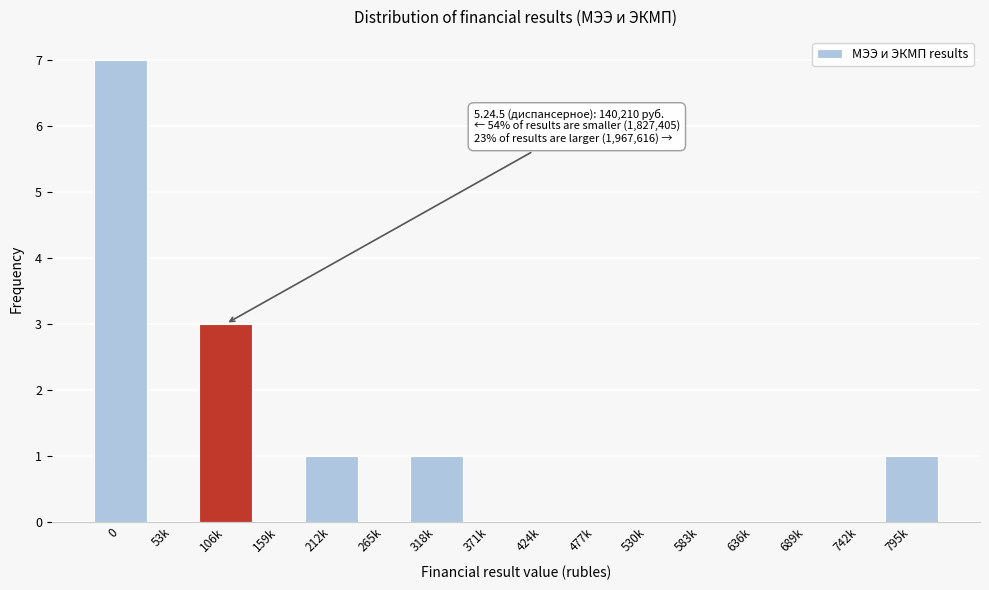

Reading left to right, what are all the values shown in this chart?

0=7	53k=0	106k=3	159k=0	212k=1	265k=0	318k=1	371k=0	424k=0	477k=0	530k=0	583k=0	636k=0	689k=0	742k=0	795k=1